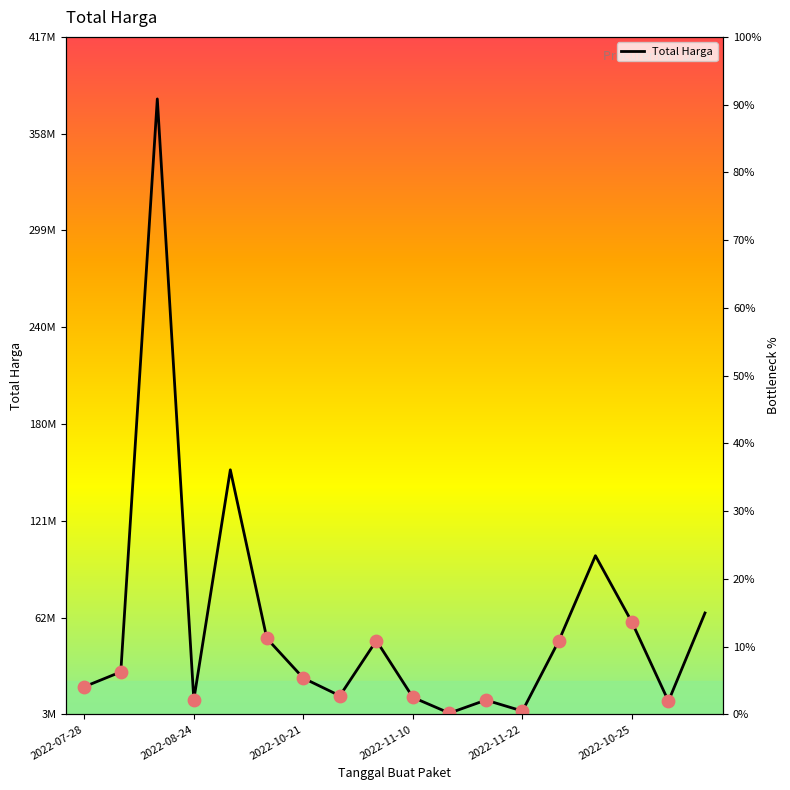

Between 15 and 2022-08-24, which is larger?

15